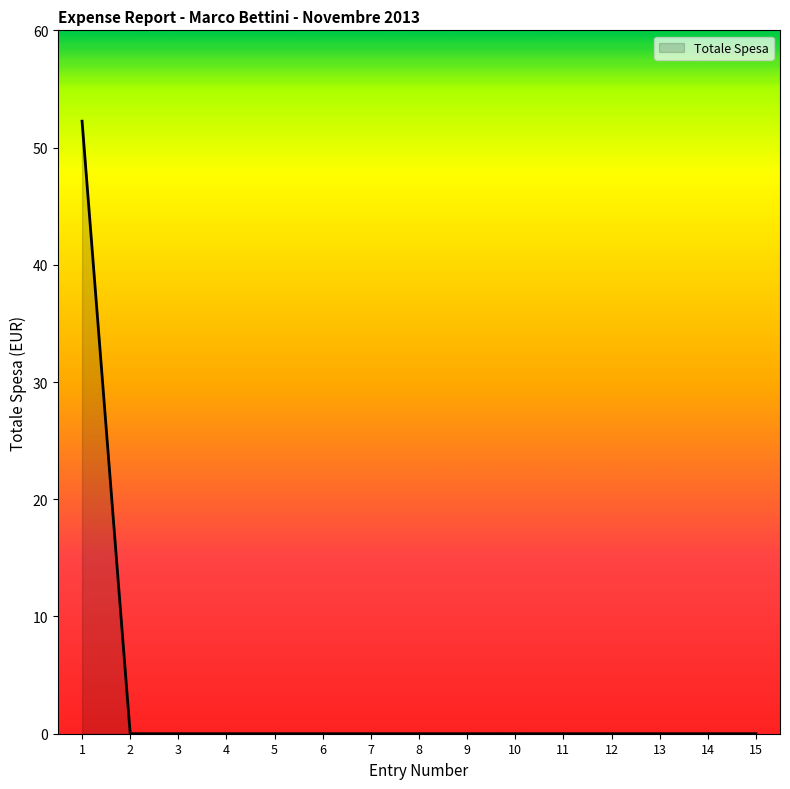

The value at 11 is 36.3. True or false?

False